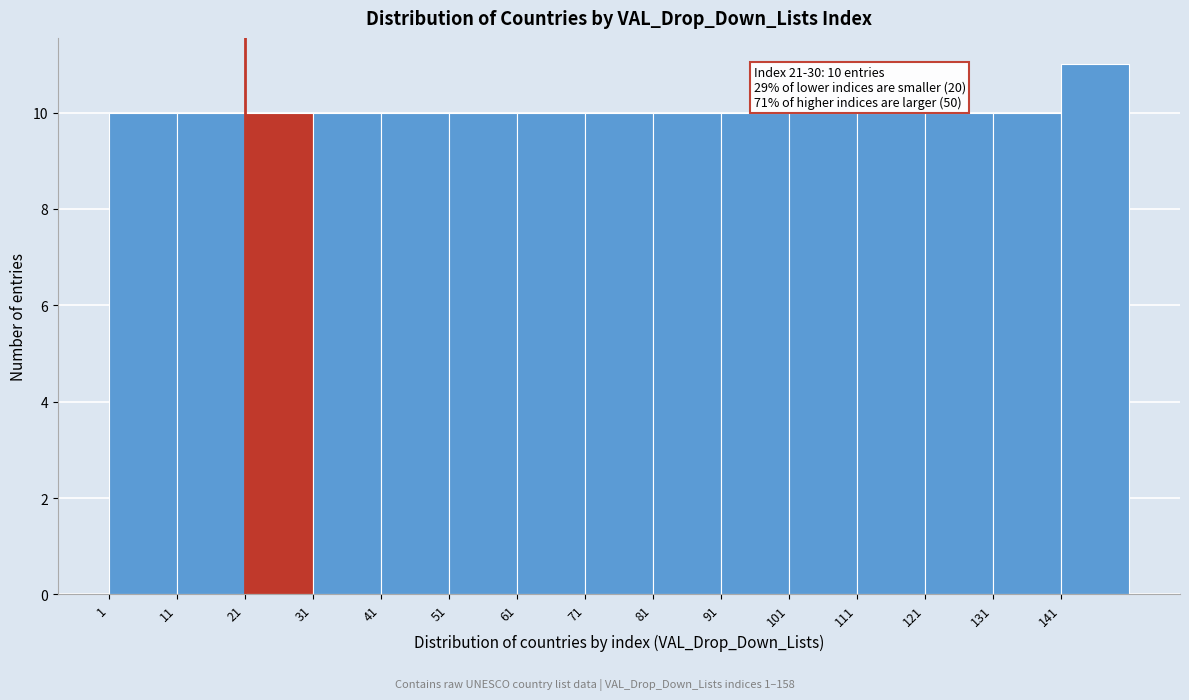

Over which range of the x-axis is the bar tallest?

141 to 151